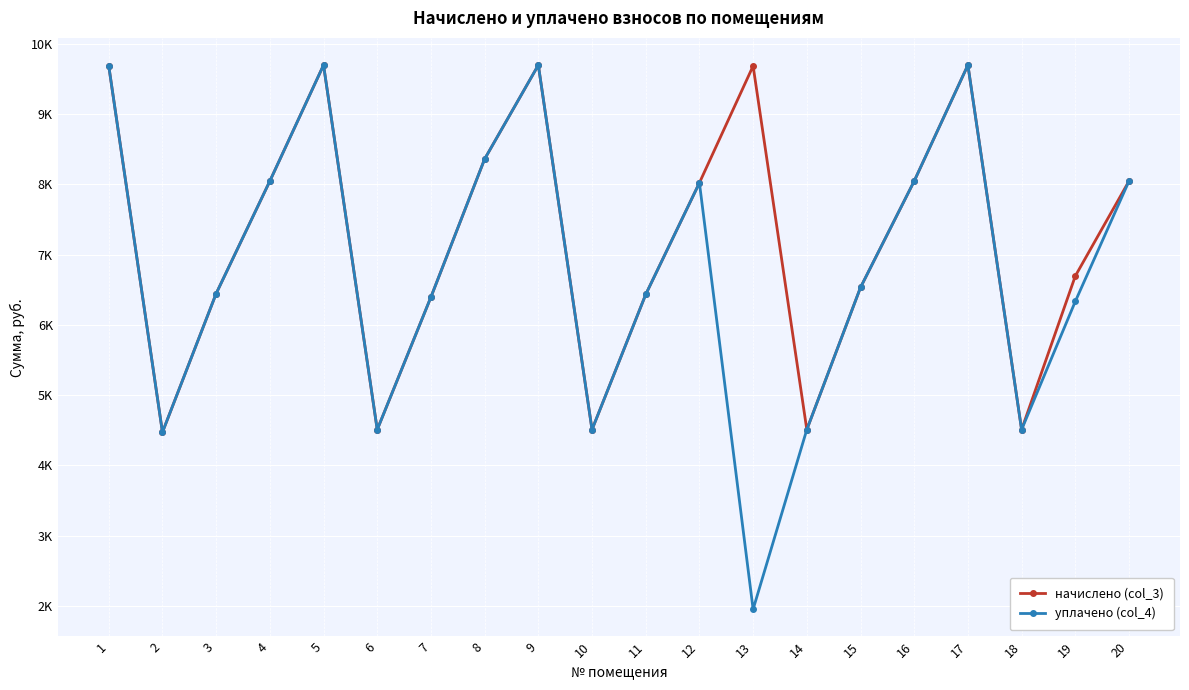

Where is the first local minimum for начислено (col_3)?

2